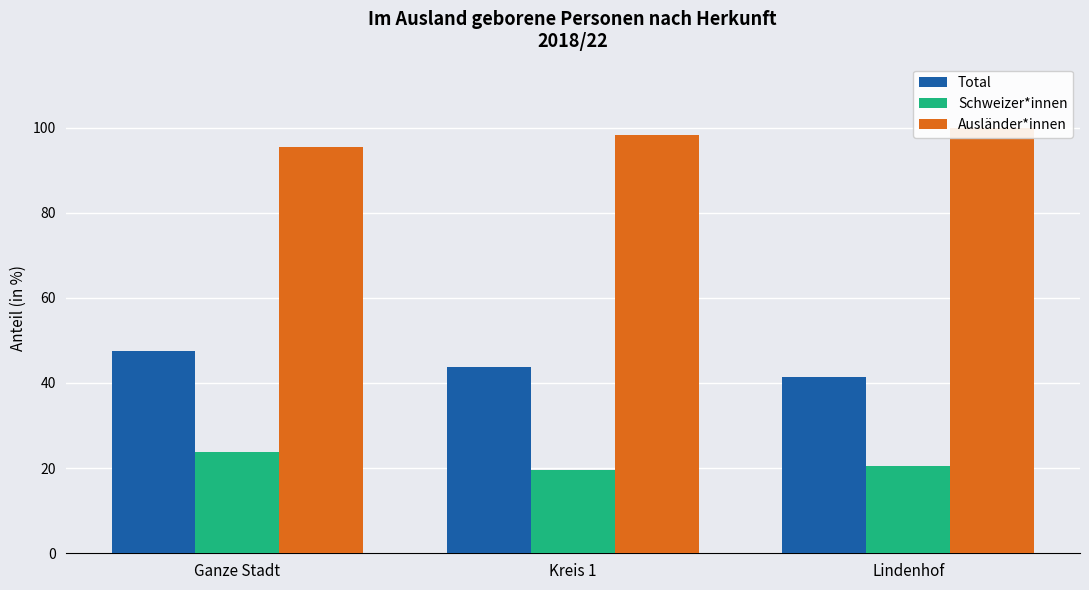

True or false: Schweizer*innen has a value of 33.5 at Kreis 1.

False